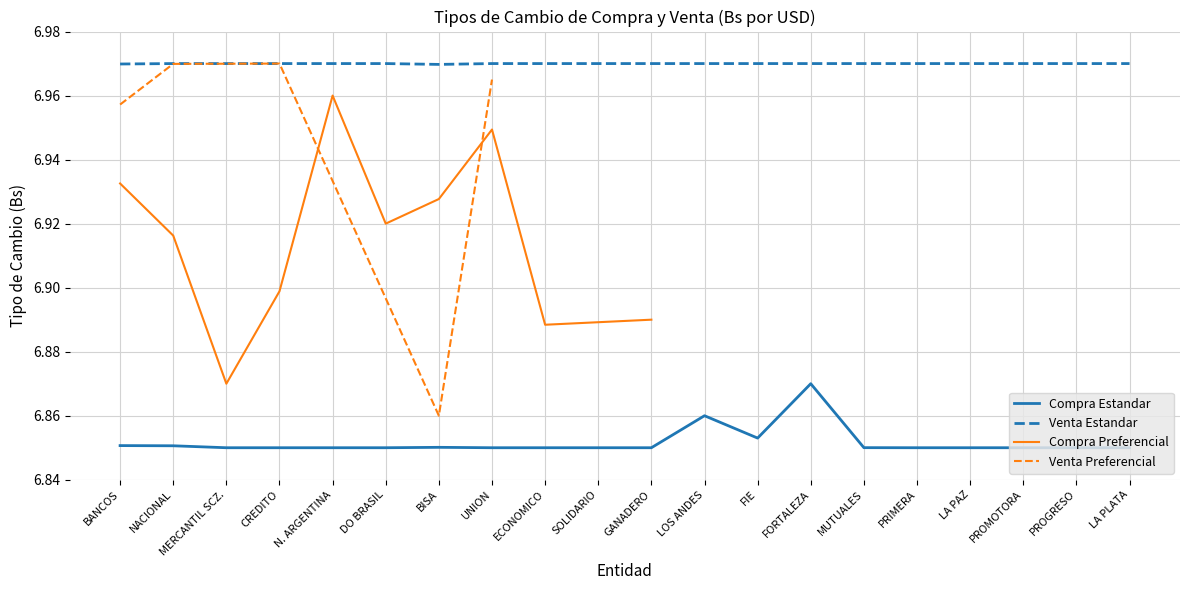

True or false: Venta Estandar has a value of 10.7 at LA PLATA.

False